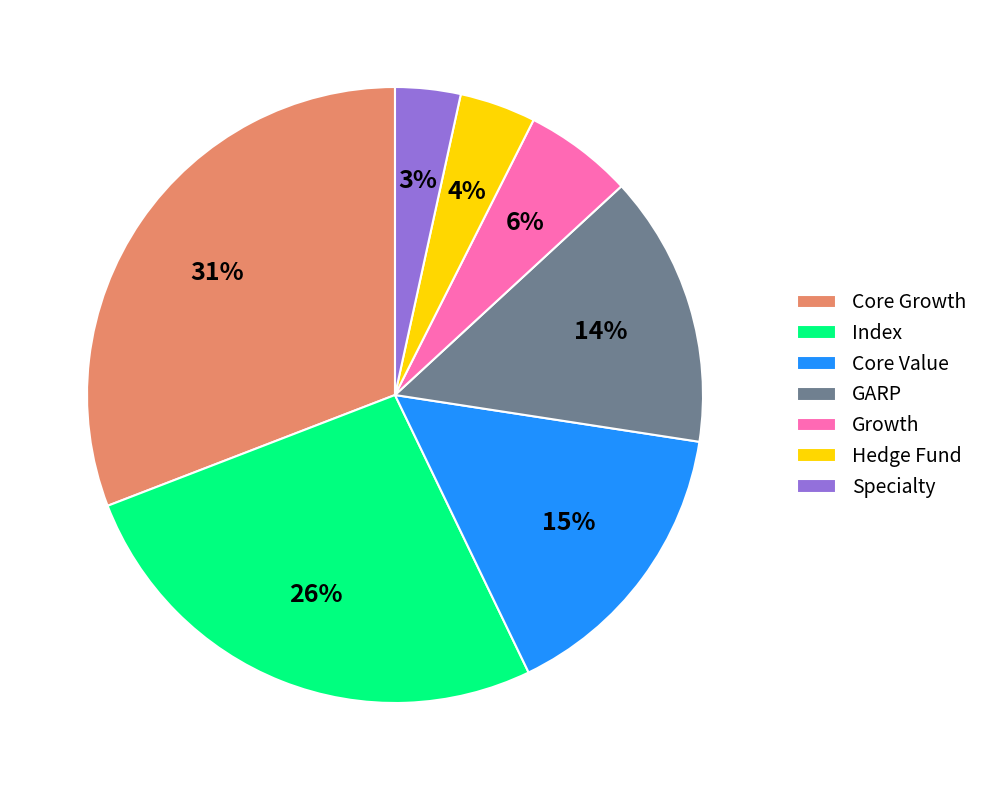

To the nearest percent, what percentage of the pie is Growth?

6%